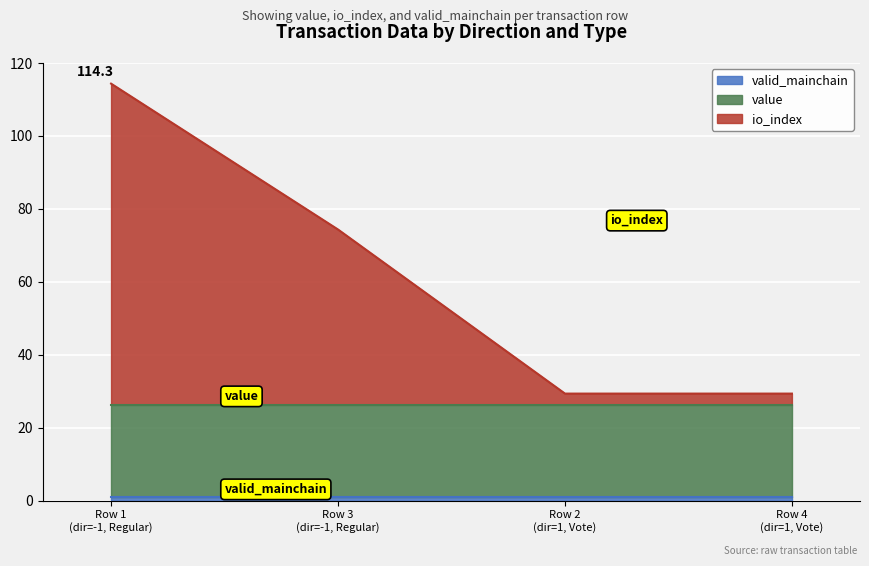

True or false: io_index has more than 0 interior local peaks.

False